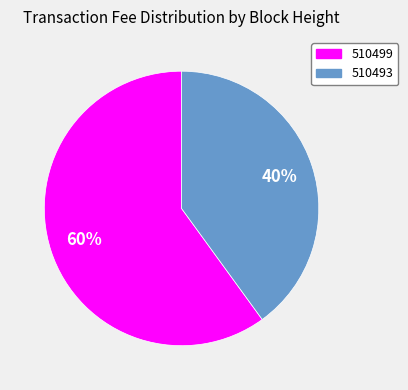

Which category has the smallest portion of the pie?

510493